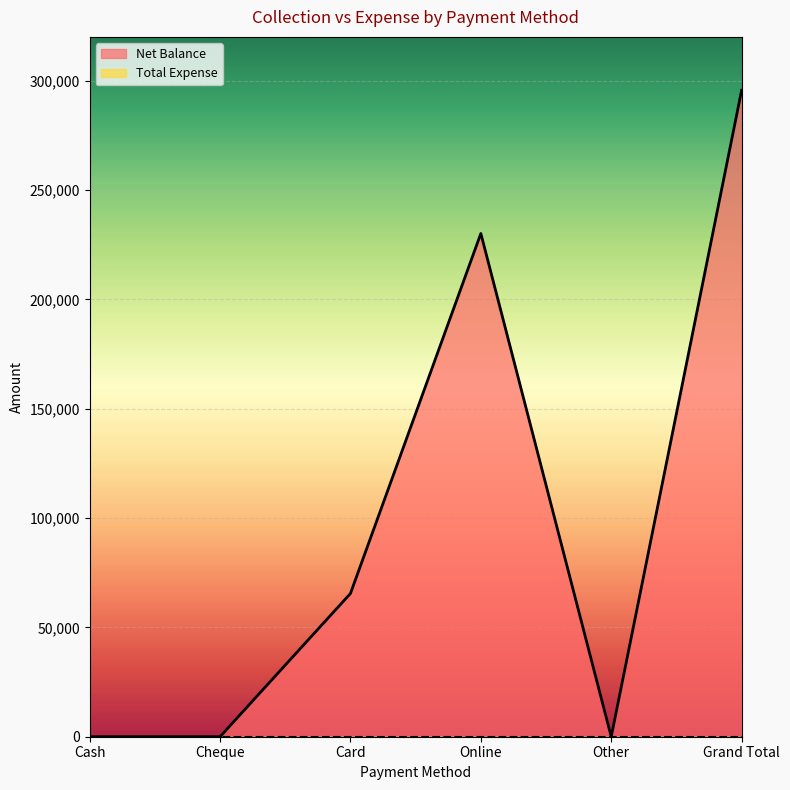

True or false: the data shows 0 at Cheque.

True